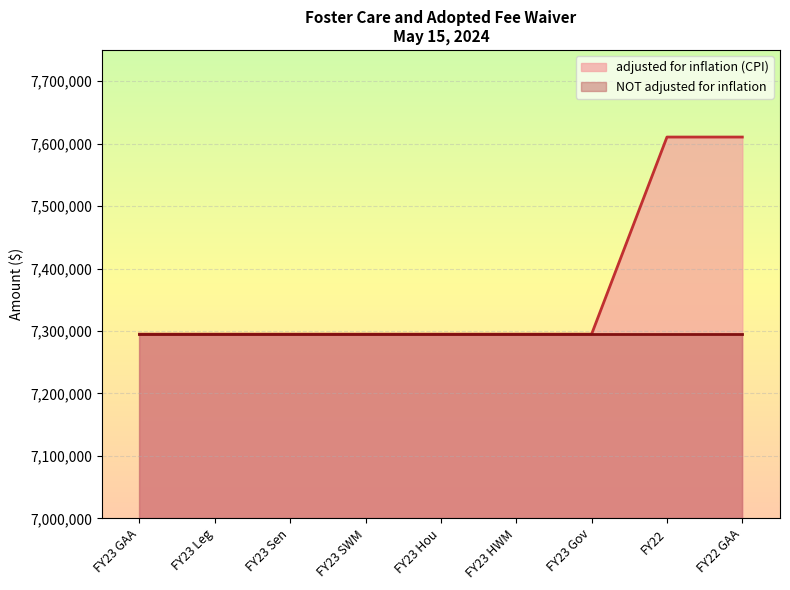

List the labels in order of value, largest first.

FY22, FY22 GAA, FY23 GAA, FY23 Leg, FY23 Sen, FY23 SWM, FY23 Hou, FY23 HWM, FY23 Gov